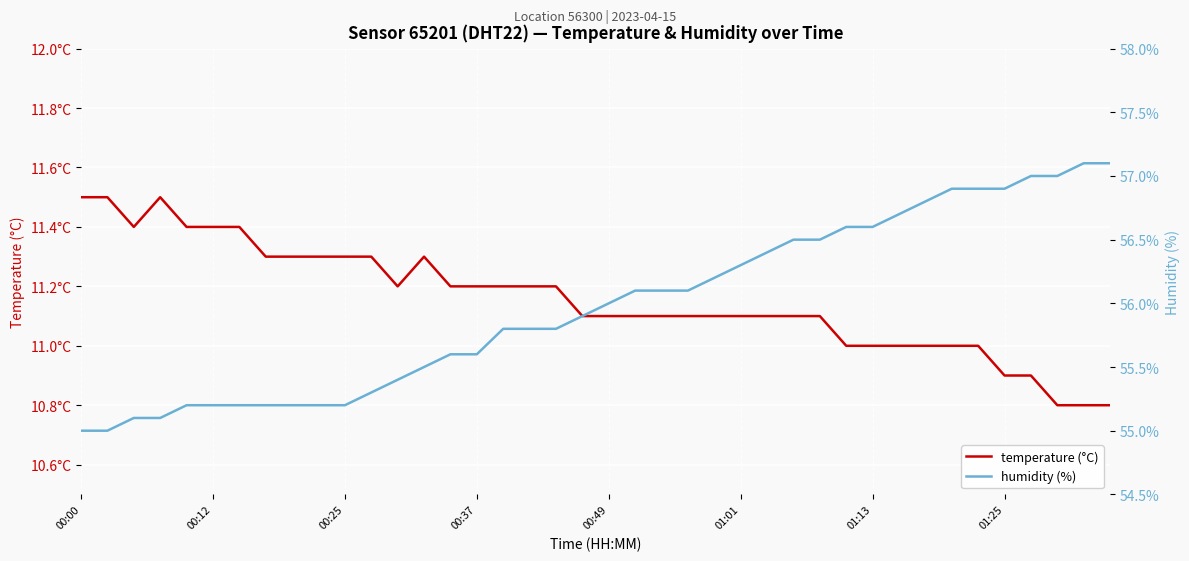

List the series in order of their overall mean, lowest first.

temperature (°C), humidity (%)